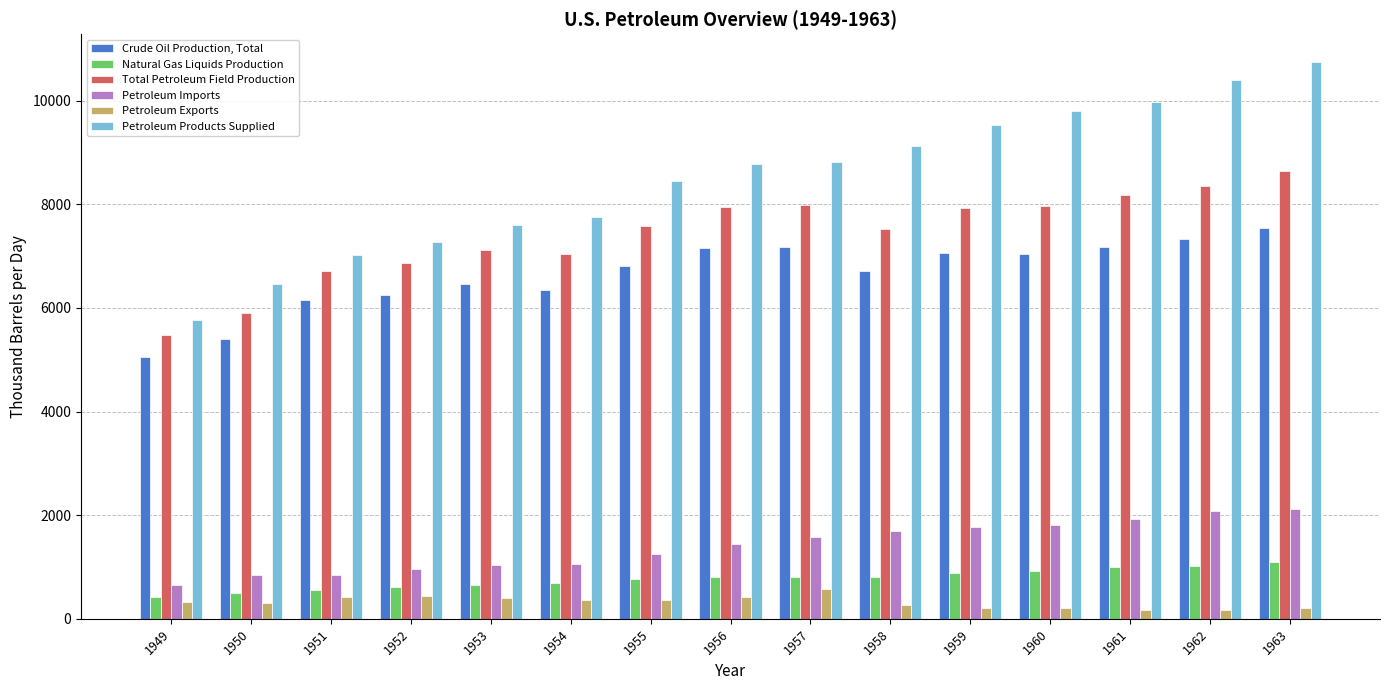

What is the difference between the maximum and minimum values in the Petroleum Imports series?

1477.1